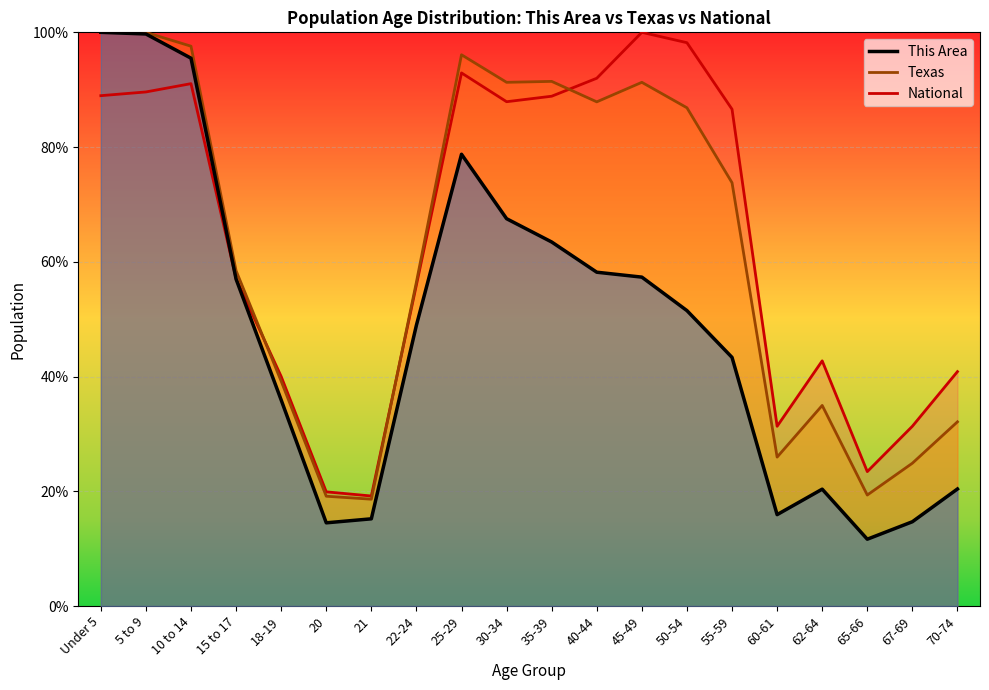

What are all the series names shown in the legend?

This Area, Texas, National